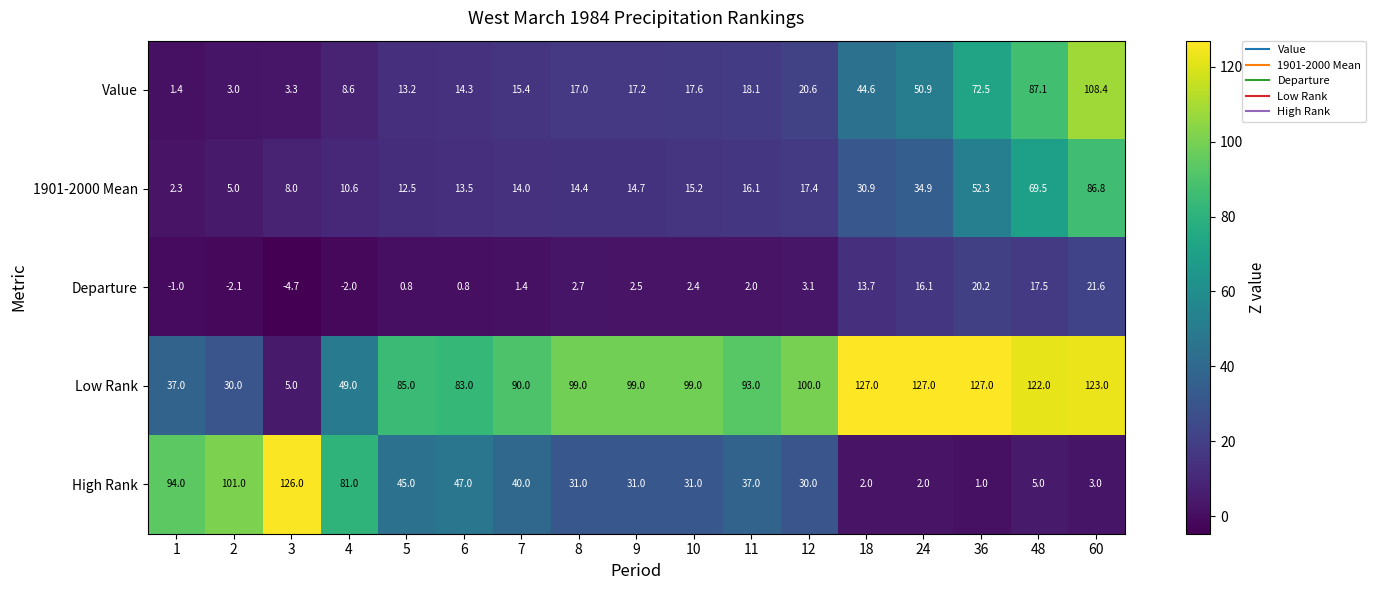

What is the difference between the highest and lowest values at 60?

120.0